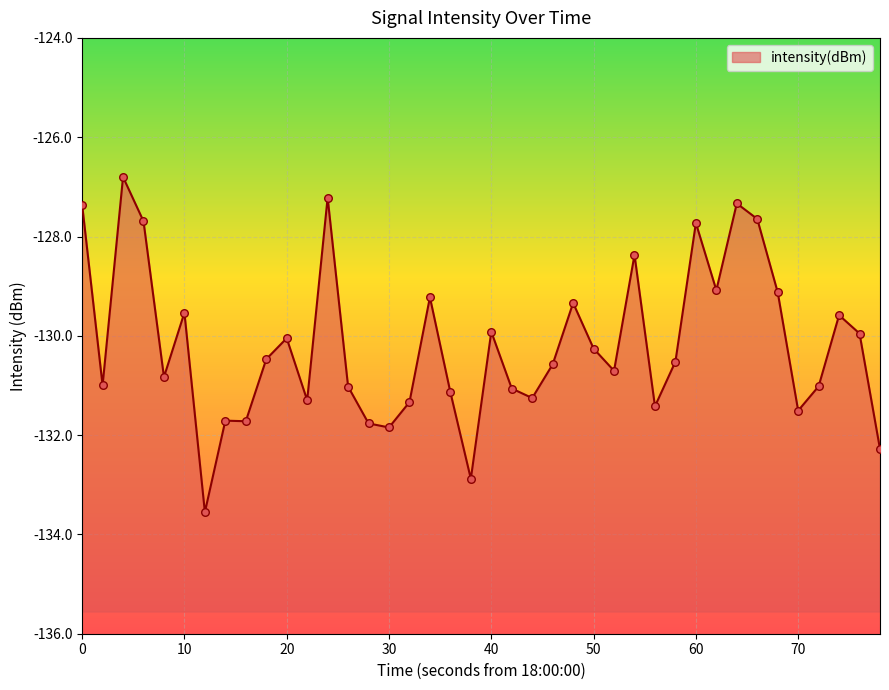

Which has a higher value, 35 or 70?

35